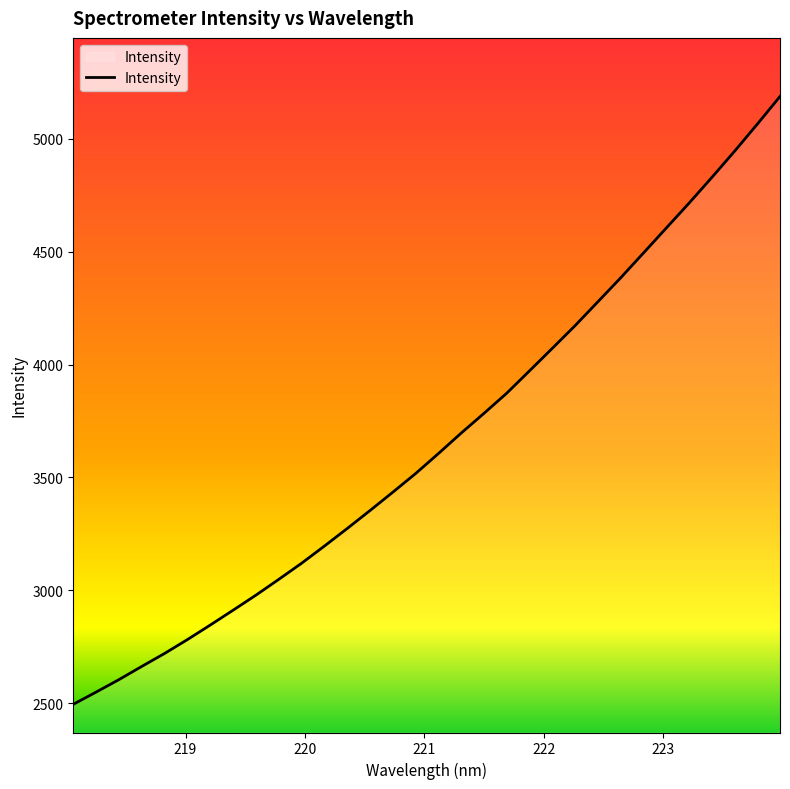

Reading right to left, transcribe all the data shown in this chart.

5186.7	5063.7	4943.7	4827.4	4713.8	4603.6	4493.2	4383.4	4277.4	4171.8	4071.4	3971.7	3872.7	3783.3	3696.0	3605.3	3516.8	3434.3	3353.1	3273.5	3195.8	3119.8	3048.5	2978.7	2912.2	2846.4	2782.2	2720.9	2663.4	2605.0	2549.8	2495.8